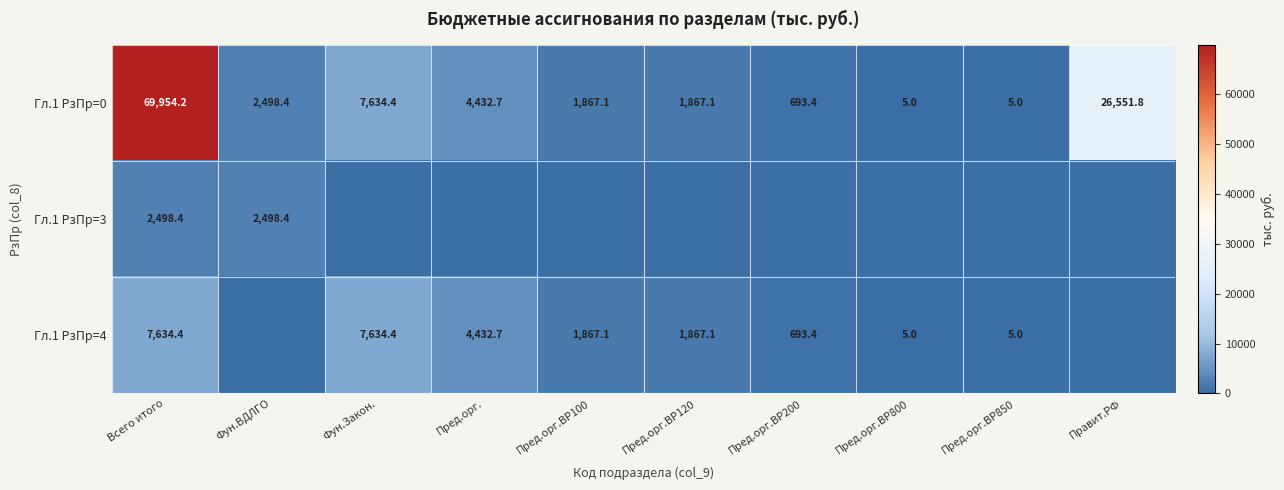

How many data points does each series have?

10